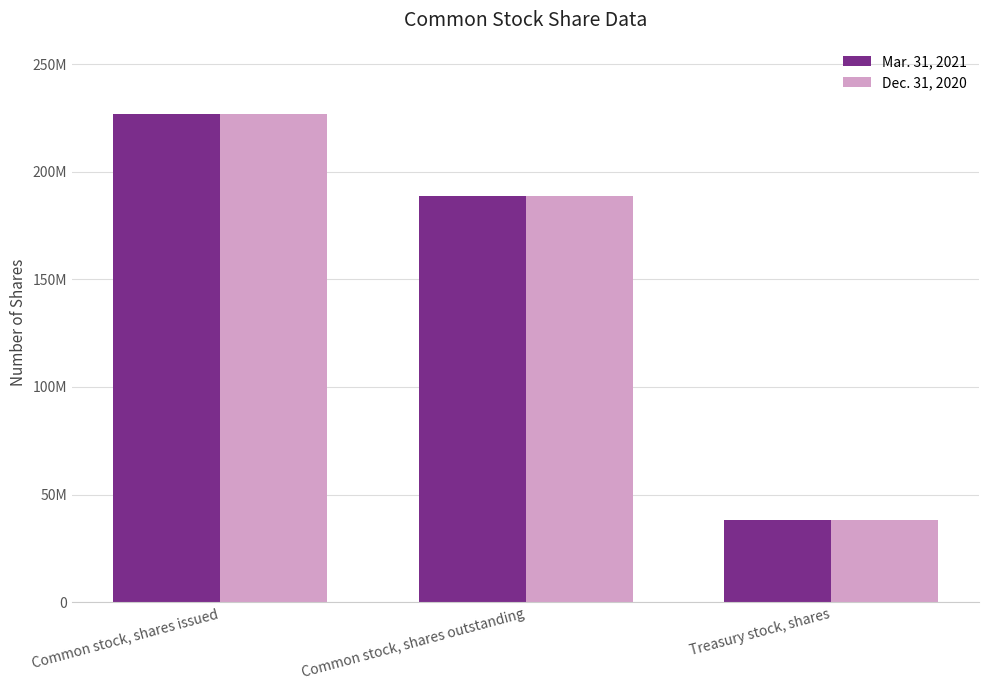

Read the Dec. 31, 2020 value at Treasury stock, shares, to the nearest 50.

38000000